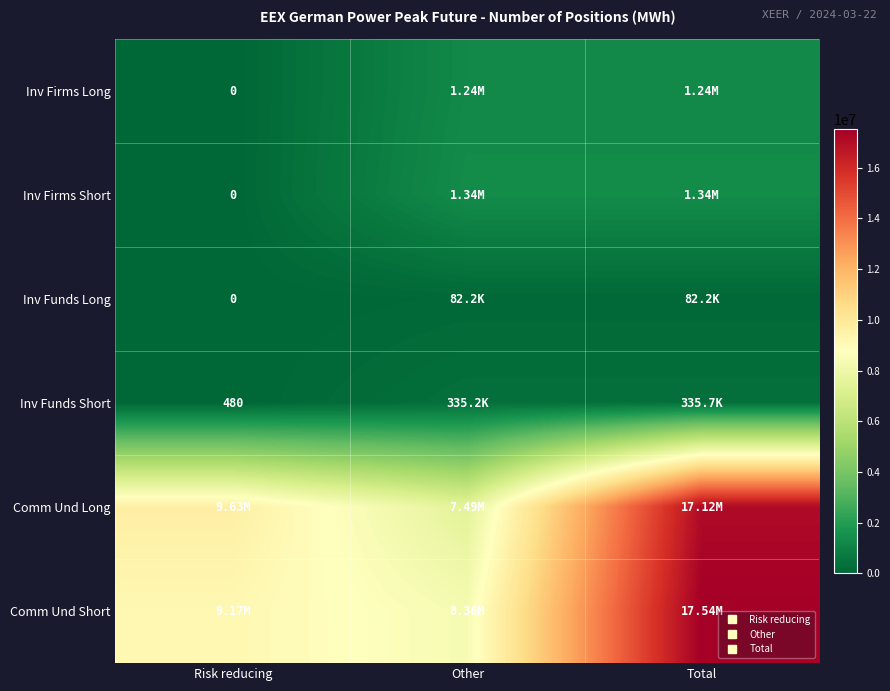

List the labels in order of Comm Und Long value, largest first.

Total, Risk reducing, Other